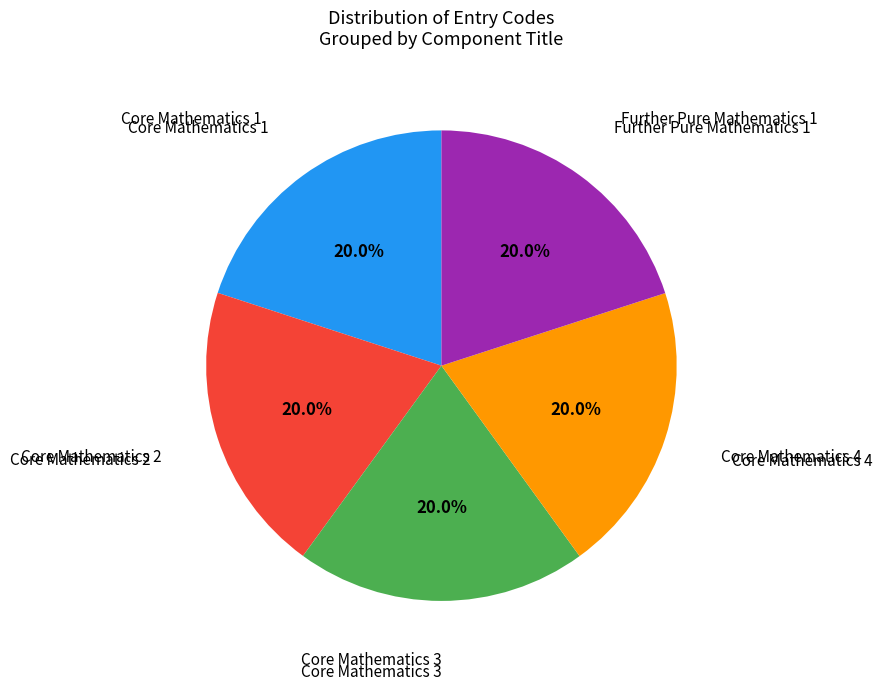

Does any single category account for the majority?

No